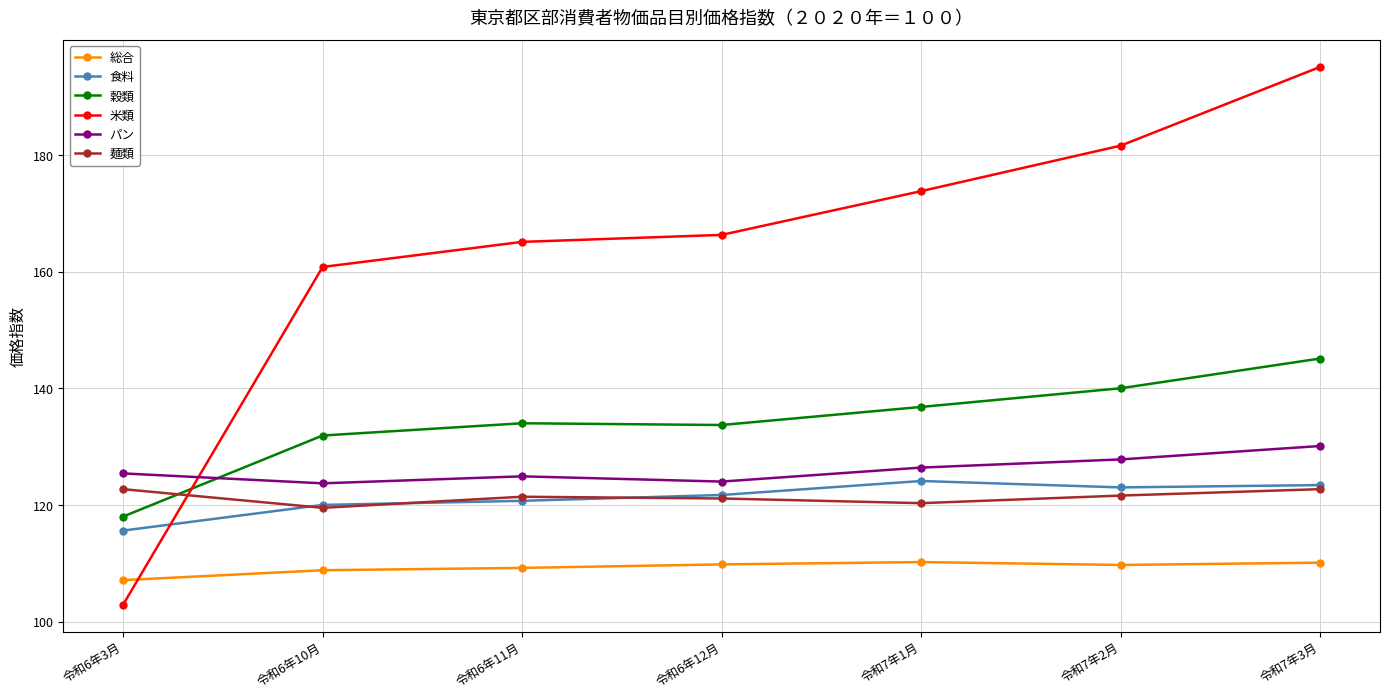

In 食料, how many points are lower than both neighbors (excluding endpoints)?

1